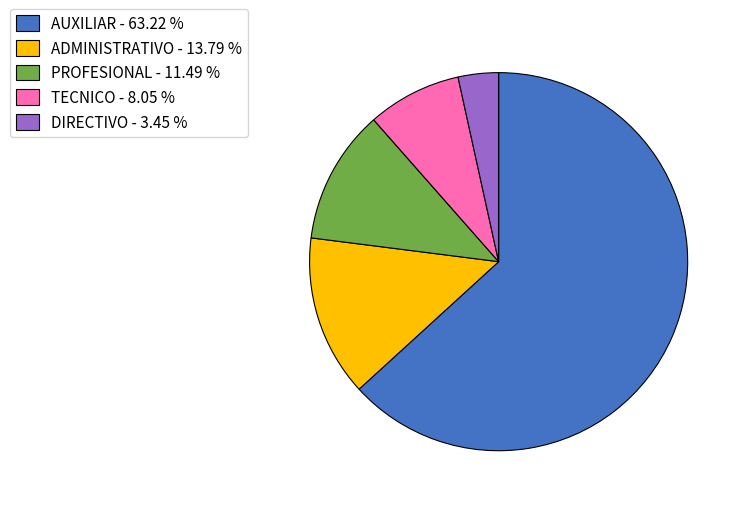

Between AUXILIAR - 63.22 % and ADMINISTRATIVO - 13.79 %, which is larger?

AUXILIAR - 63.22 %